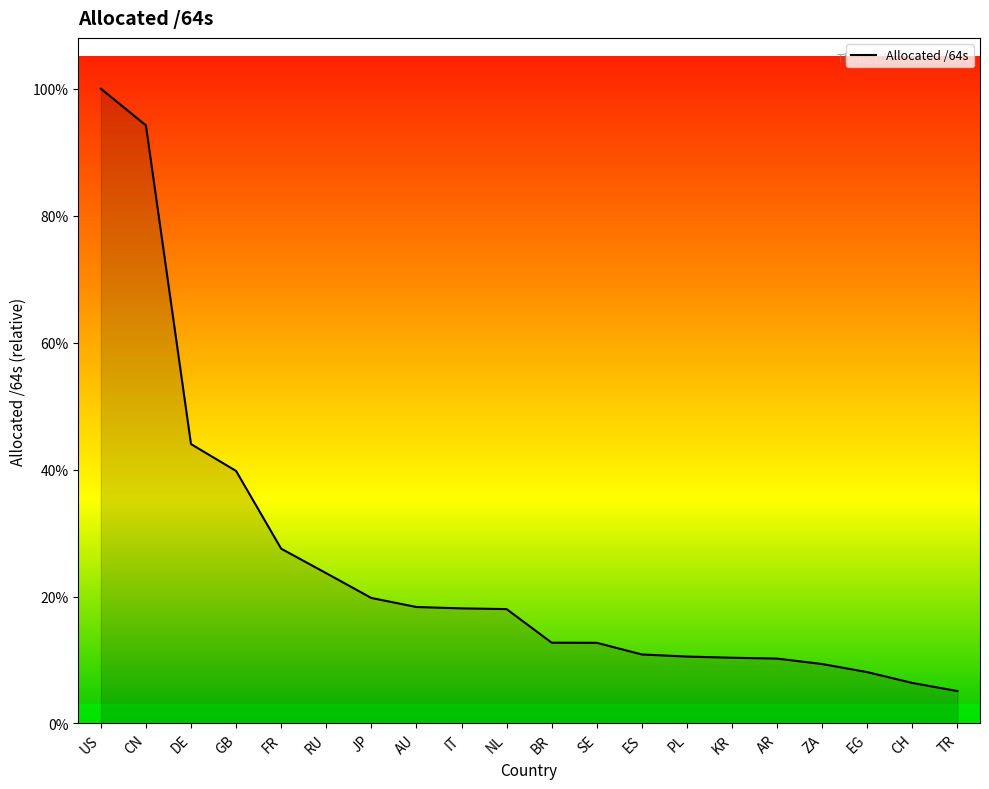

What is the difference between the maximum and minimum values?

206924726337536